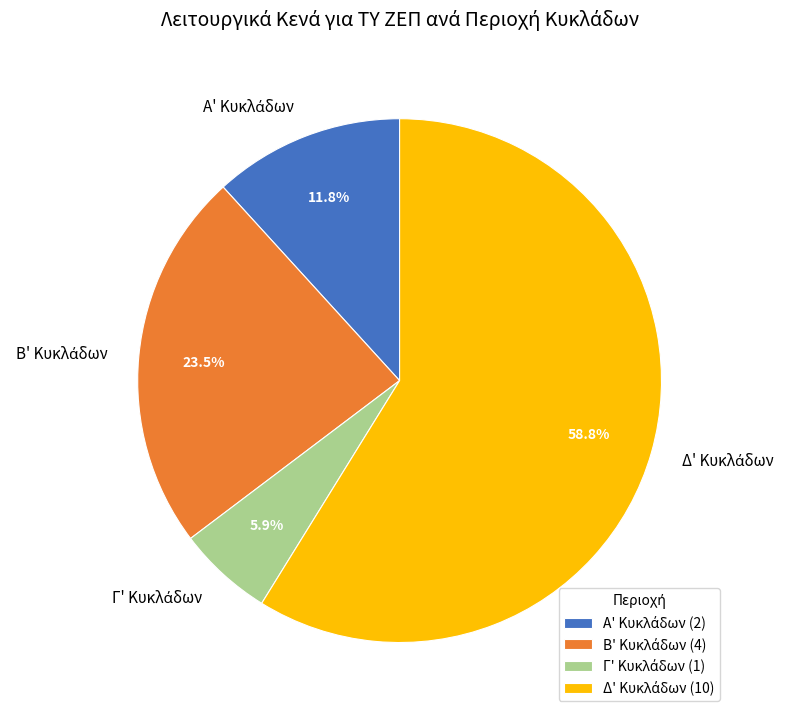

Is there a majority slice in this chart?

Yes